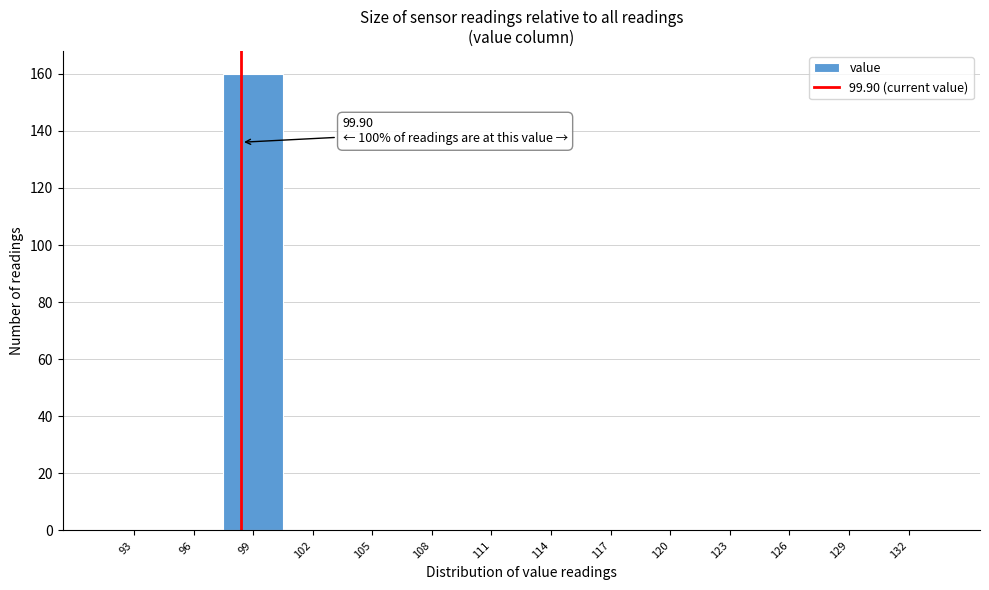

Reading right to left, list all the values displayed in this chart.

132=0	129=0	126=0	123=0	120=0	117=0	114=0	111=0	108=0	105=0	102=0	99=160	96=0	93=0